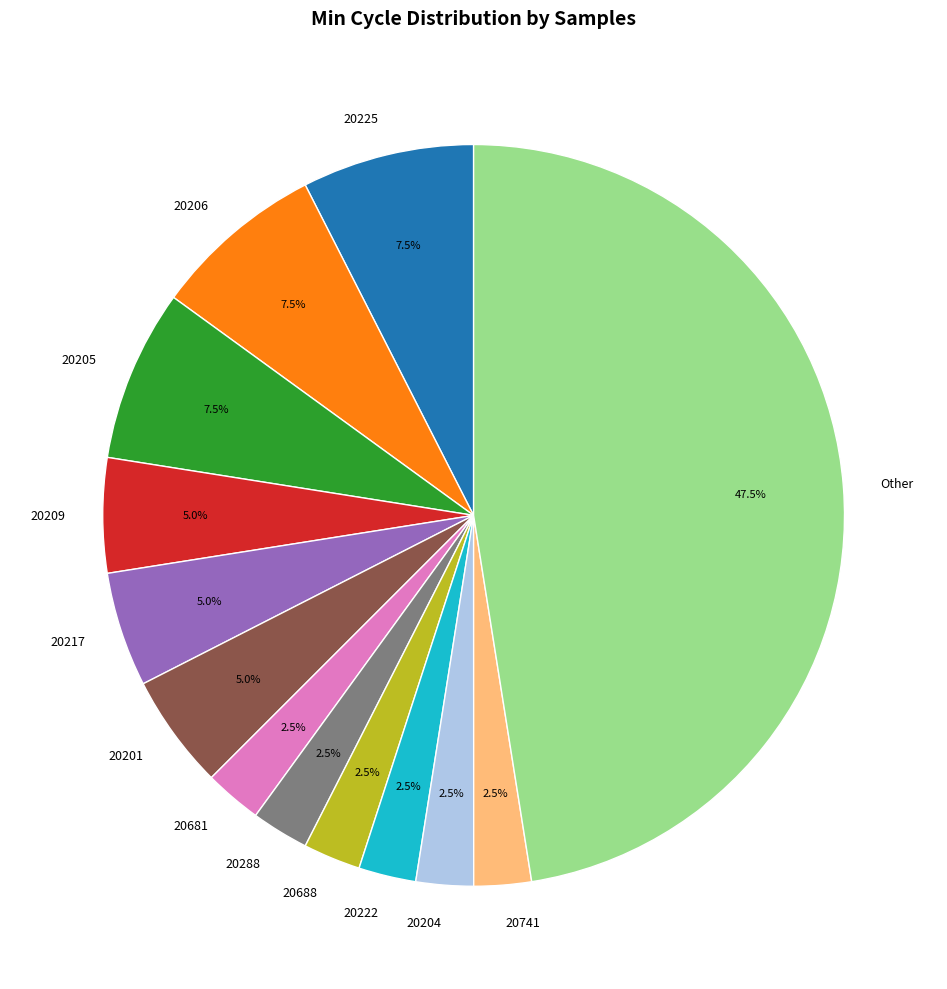

Does 20206 represent more than half of the total?

No